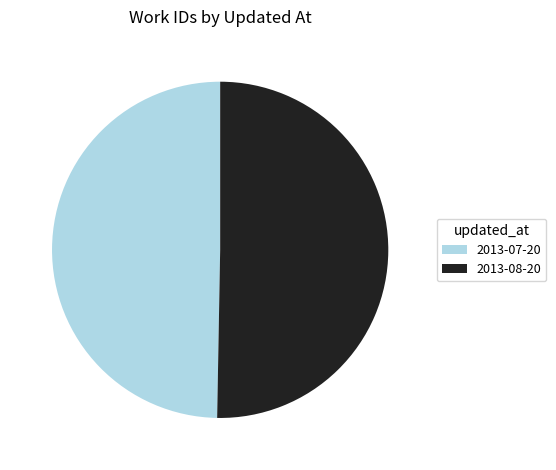

Is it true that 2013-07-20 is 43% of the pie?

False